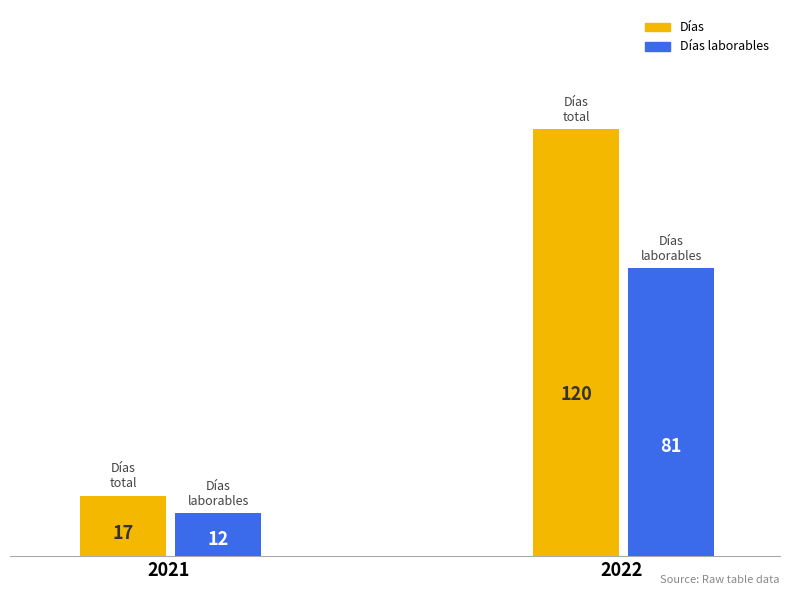

Which series has the largest total across all categories?

Días